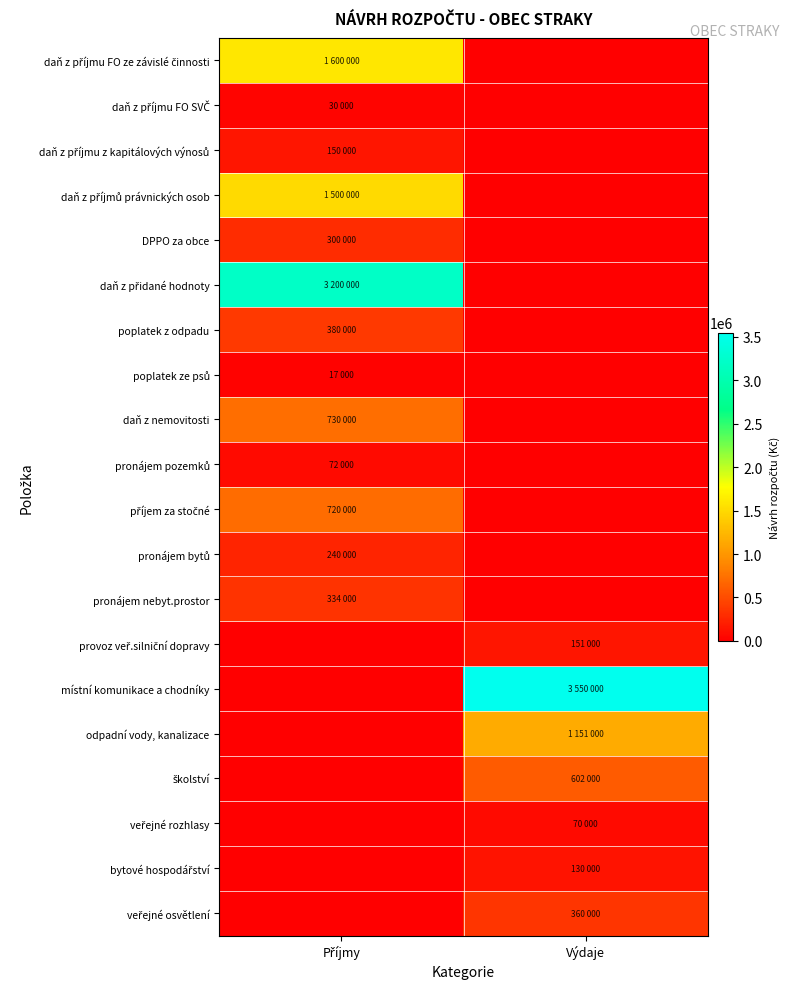

Which series has the widest spread of values?

místní komunikace a chodníky